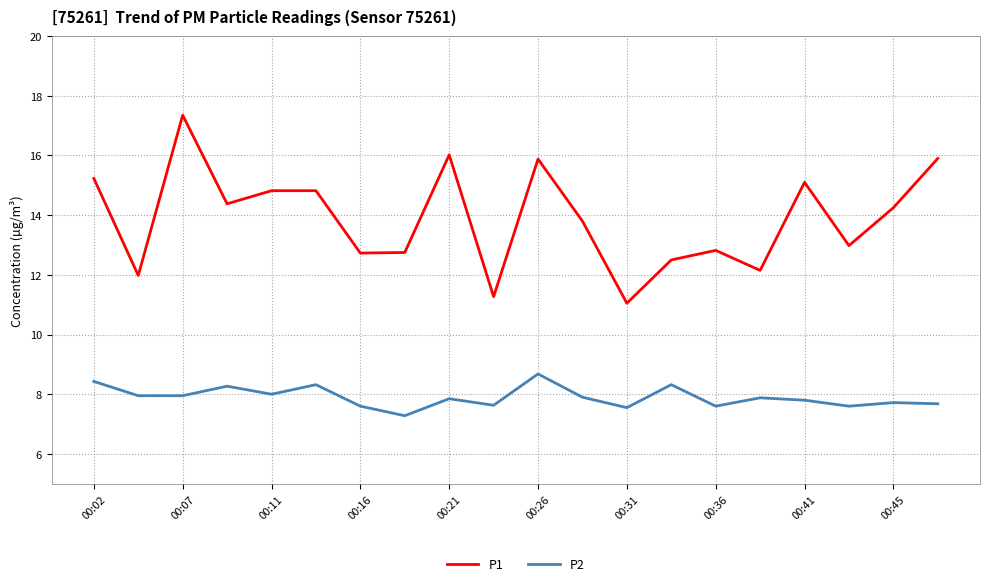

Which series has the widest spread of values?

P1